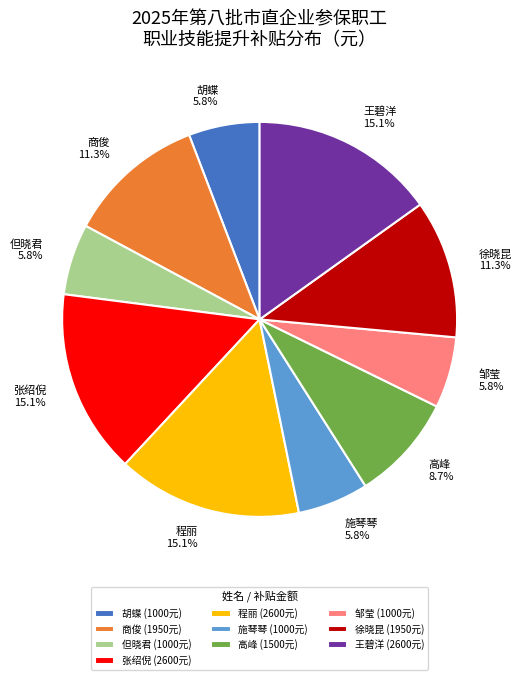

How many slices are in this pie chart?

10